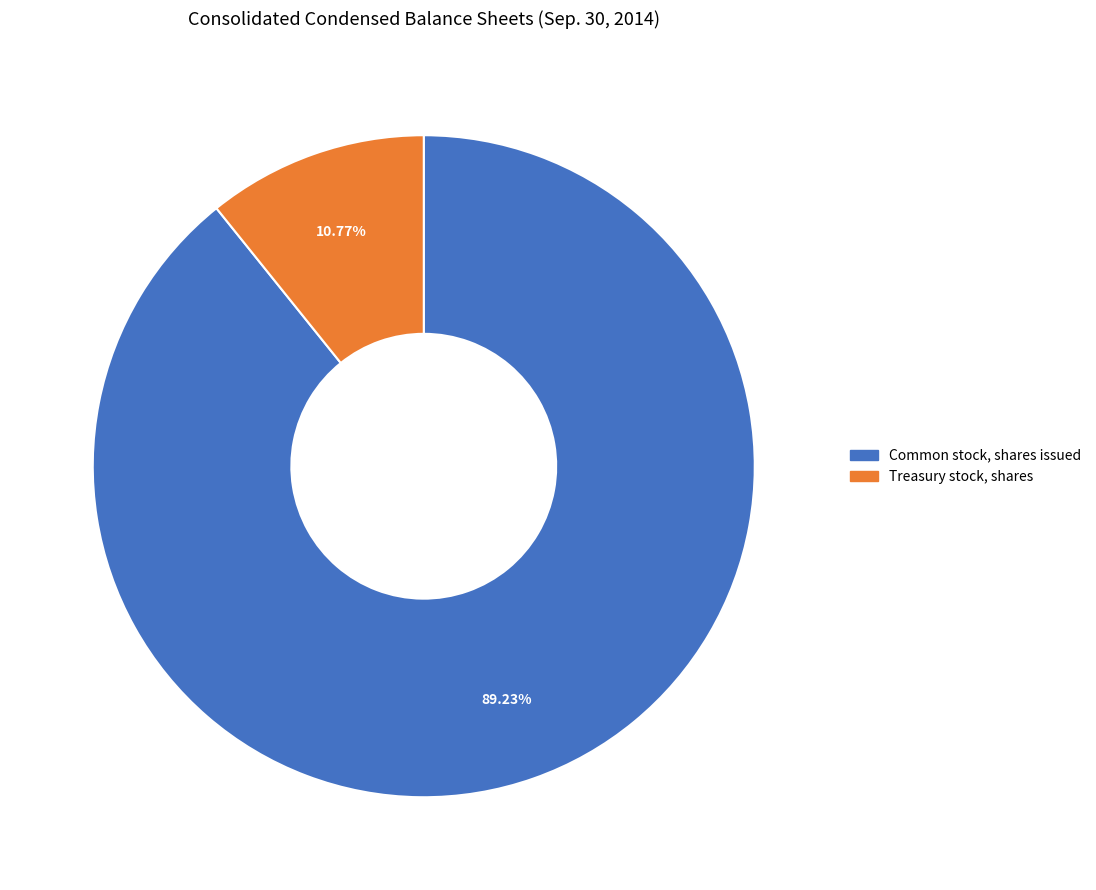

To the nearest percent, what portion does Treasury stock, shares represent?

11%